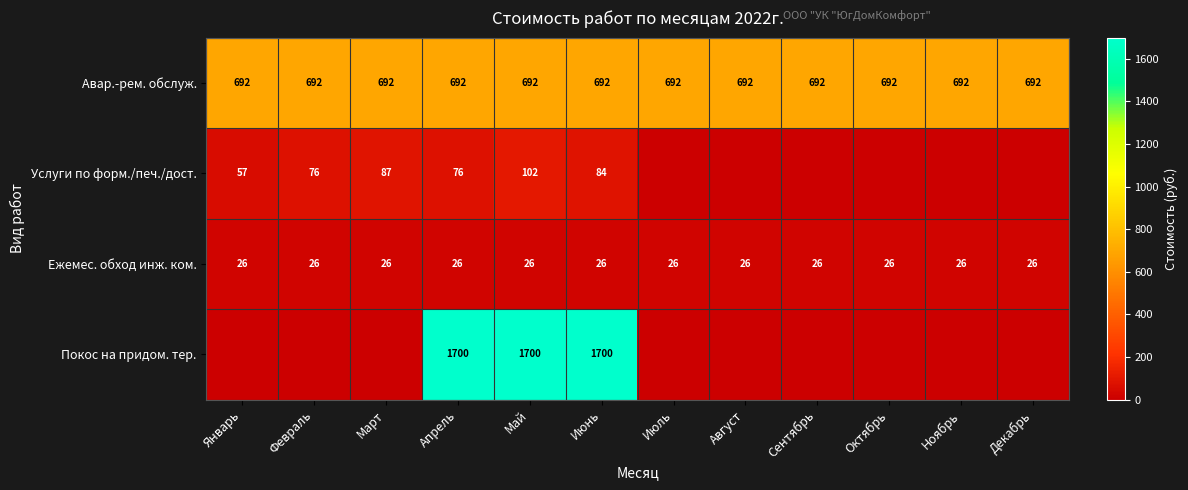

What value does the Авар.-рем. обслуж. series have at Ноябрь?

692